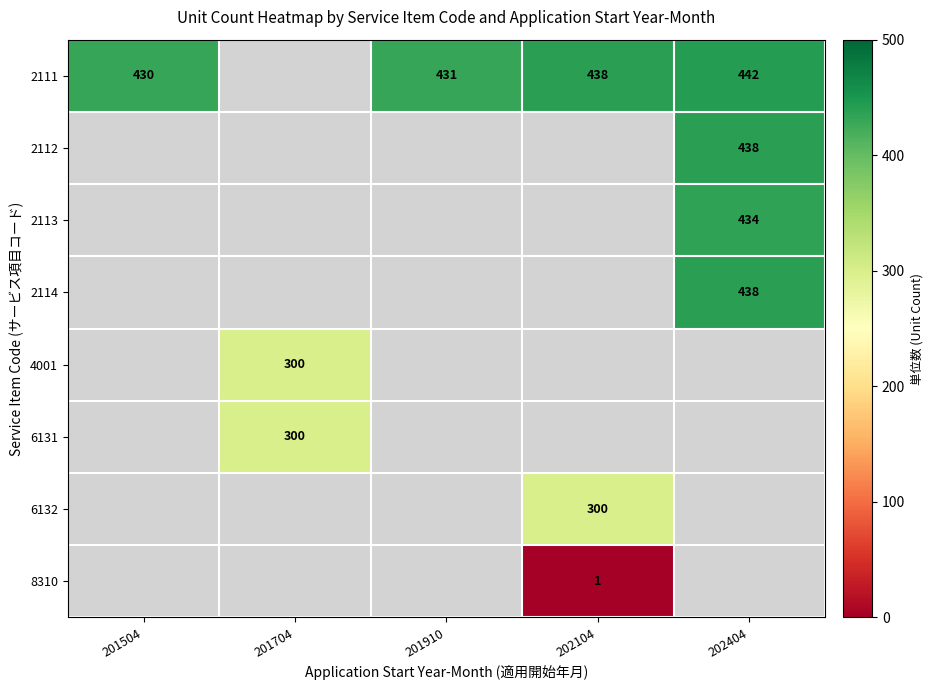

The value of 2114 at 202404 is 738. True or false?

False